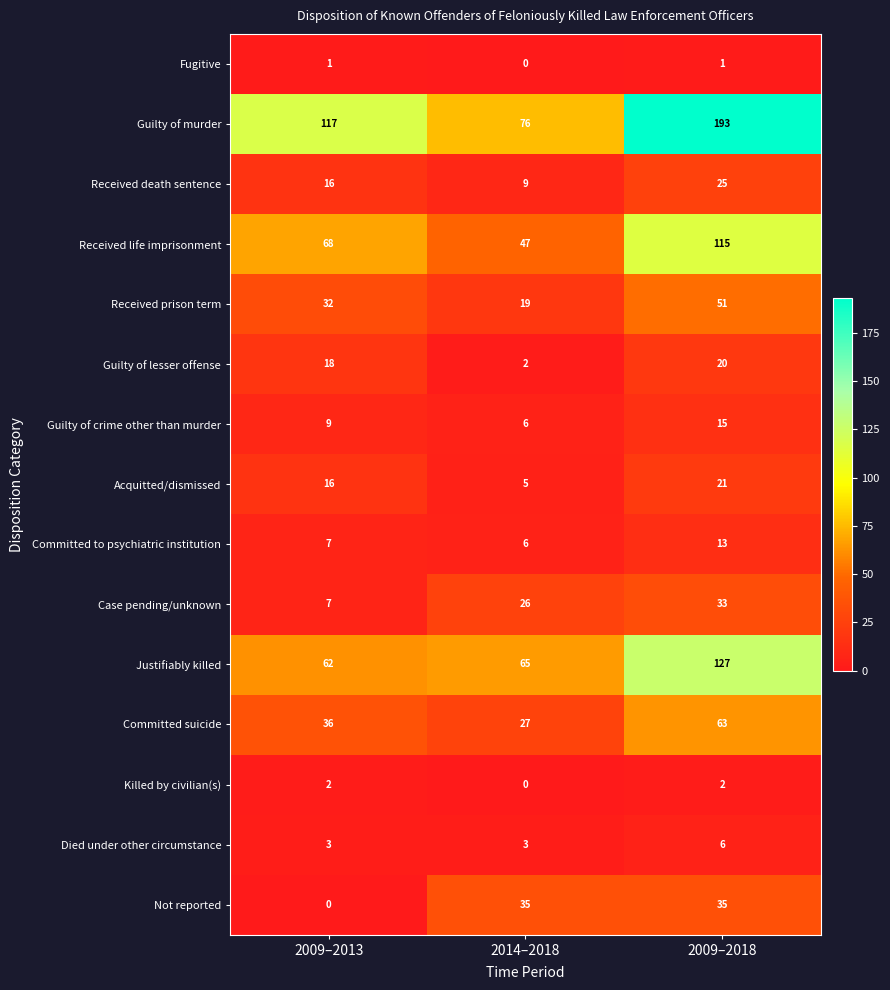

How many distinct data groups are displayed?

15